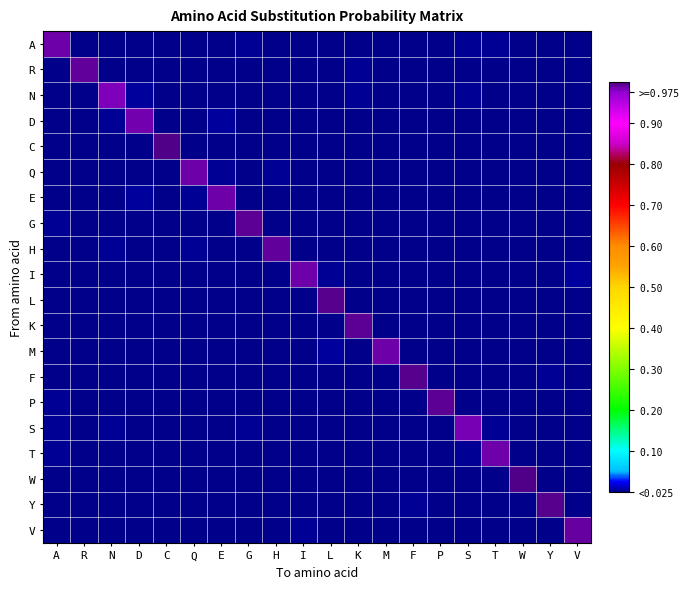

What is the maximum value shown in the chart?

1.0